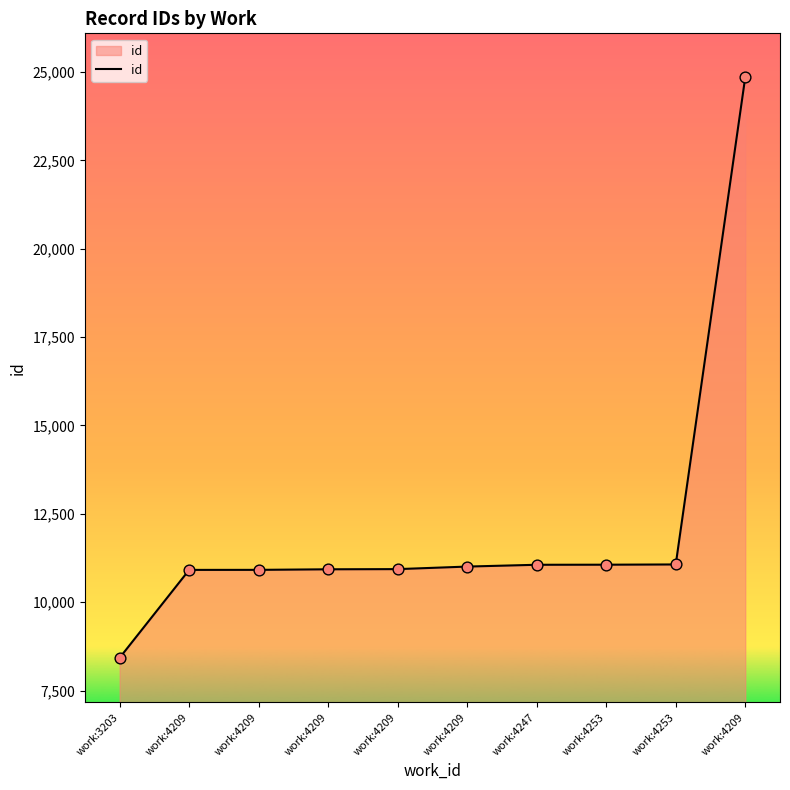

Does the chart have visible grid lines?

No